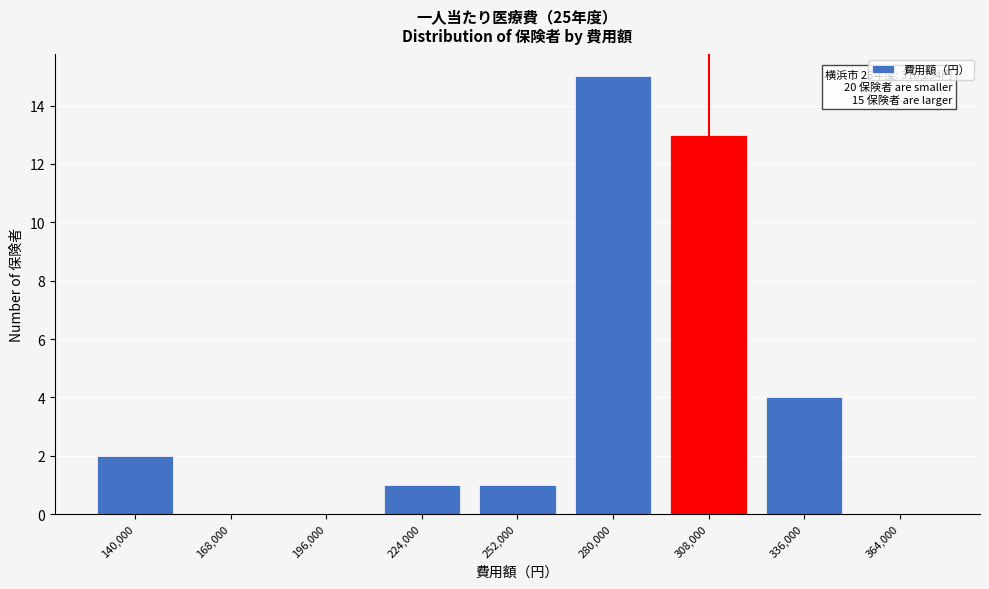

Reading left to right, what are all the values shown in this chart?

140,000=2	168,000=0	196,000=0	224,000=1	252,000=1	280,000=15	308,000=13	336,000=4	364,000=0